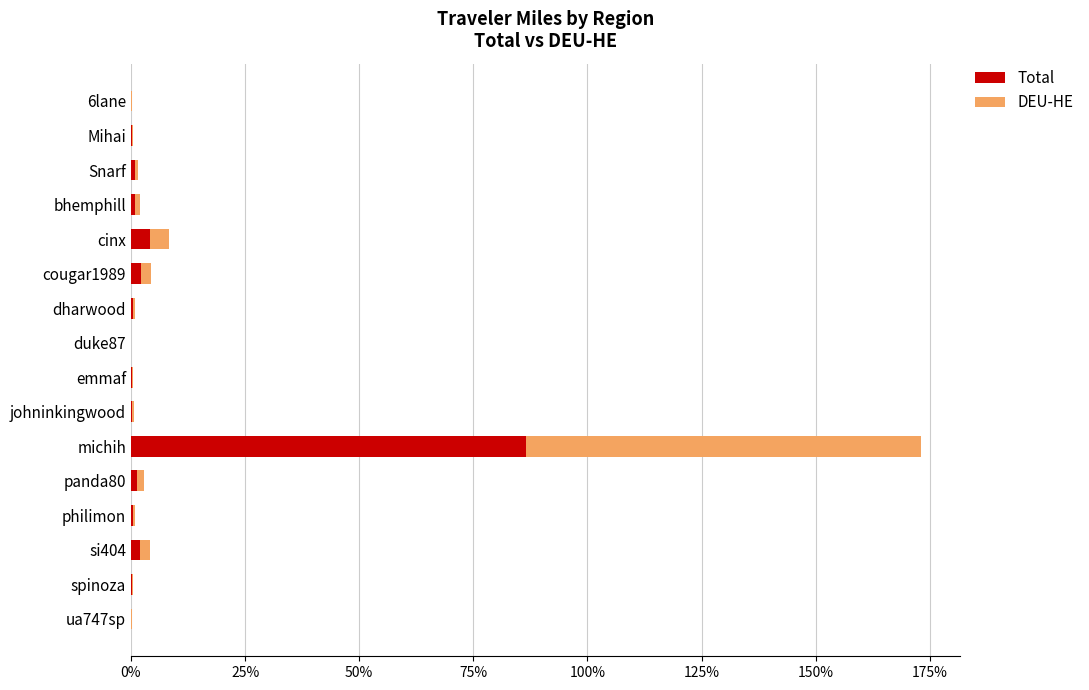

At which category is the sum across all series the highest?

michih